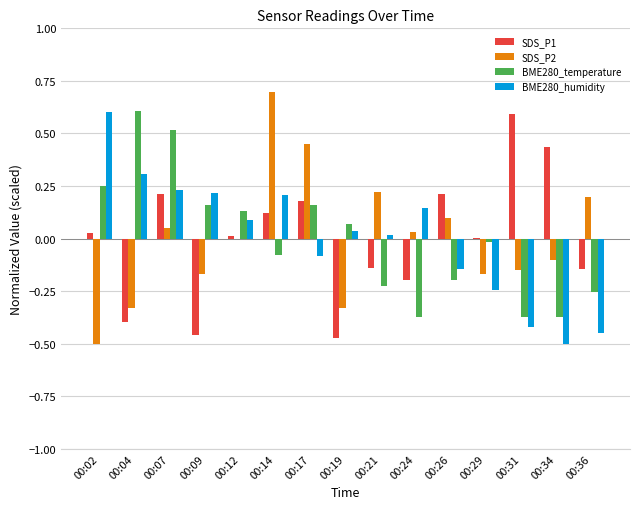

What are all the series names shown in the legend?

SDS_P1, SDS_P2, BME280_temperature, BME280_humidity